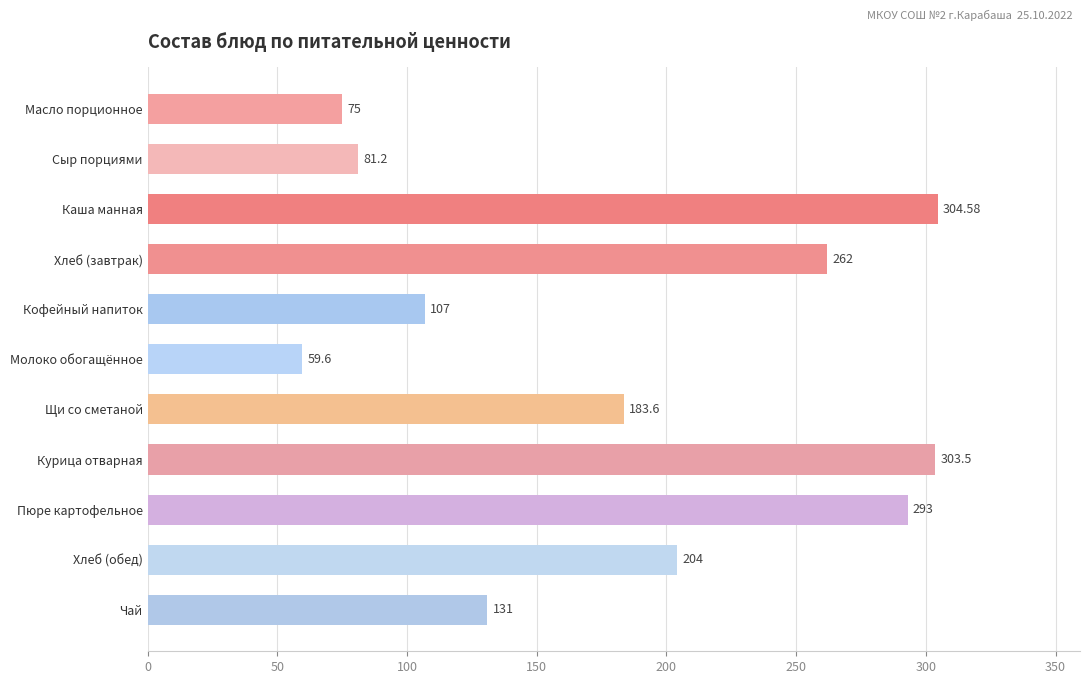

Approximately how many times larger is the value at Пюре картофельное compared to Щи со сметаной?

1.6